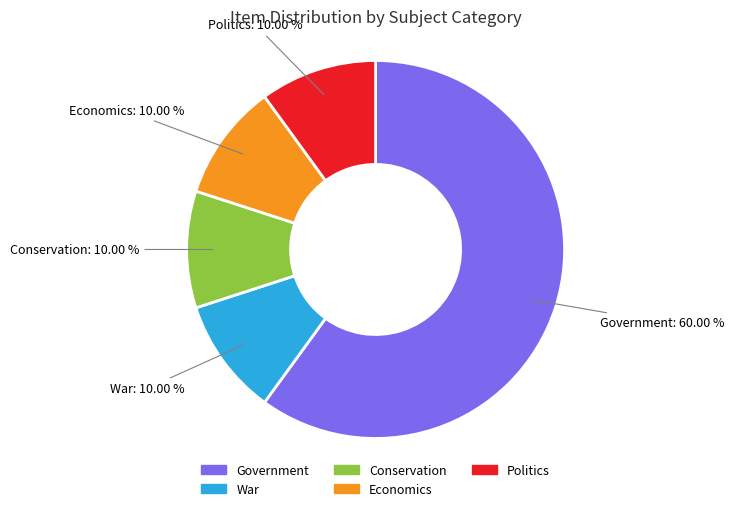

Count the number of slices in the pie.

5